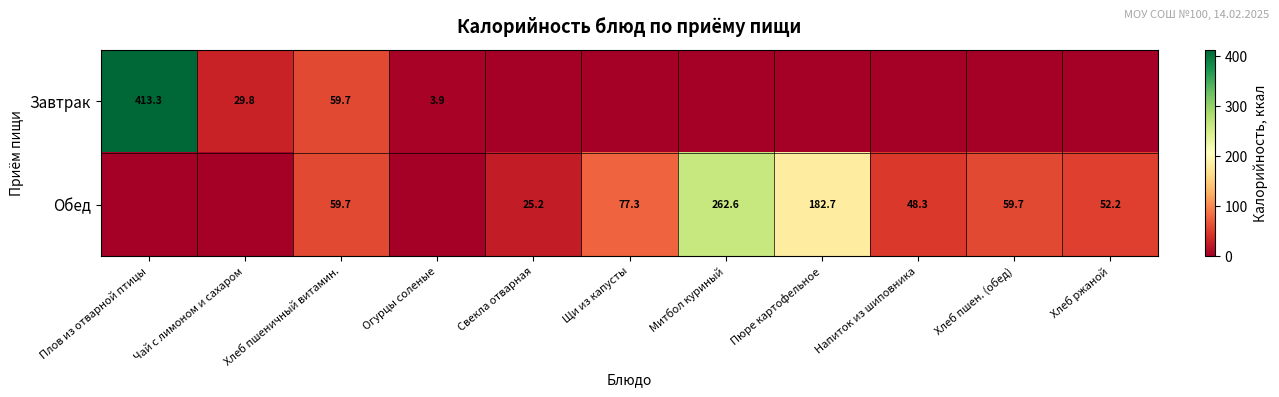

The Завтрак series shows 1.6 at Огурцы соленые. True or false?

False